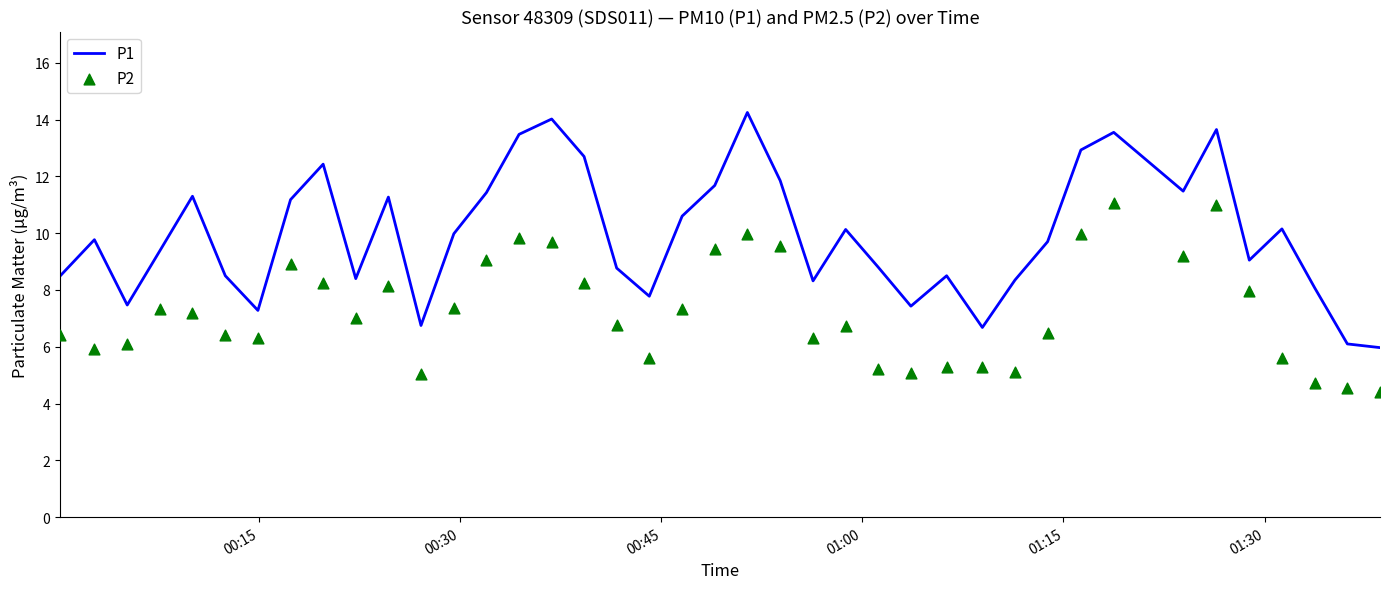

What are all the series names shown in the legend?

P1, P2